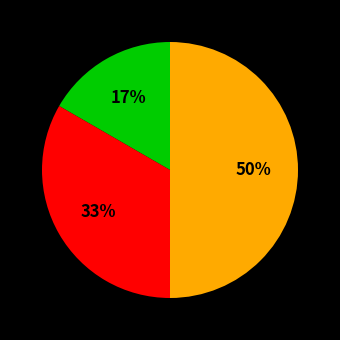

To the nearest percent, what is the average slice percentage?

33%